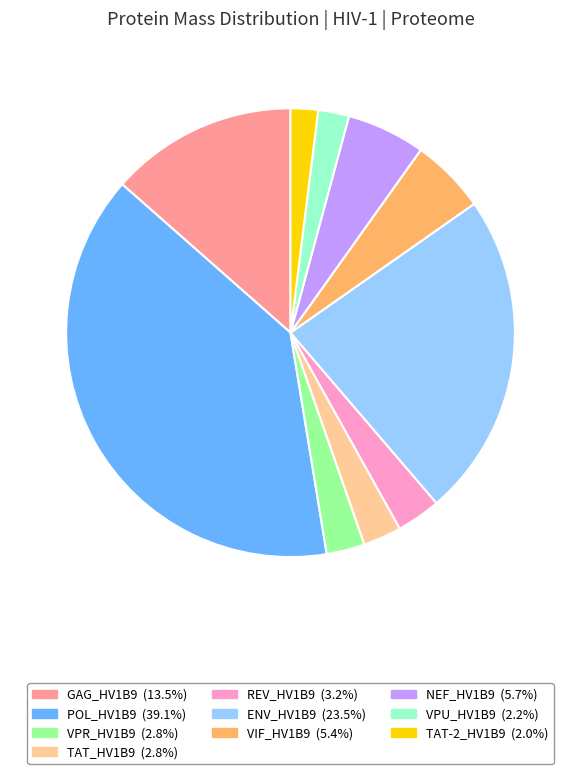

What is the largest slice in the pie chart?

POL_HV1B9